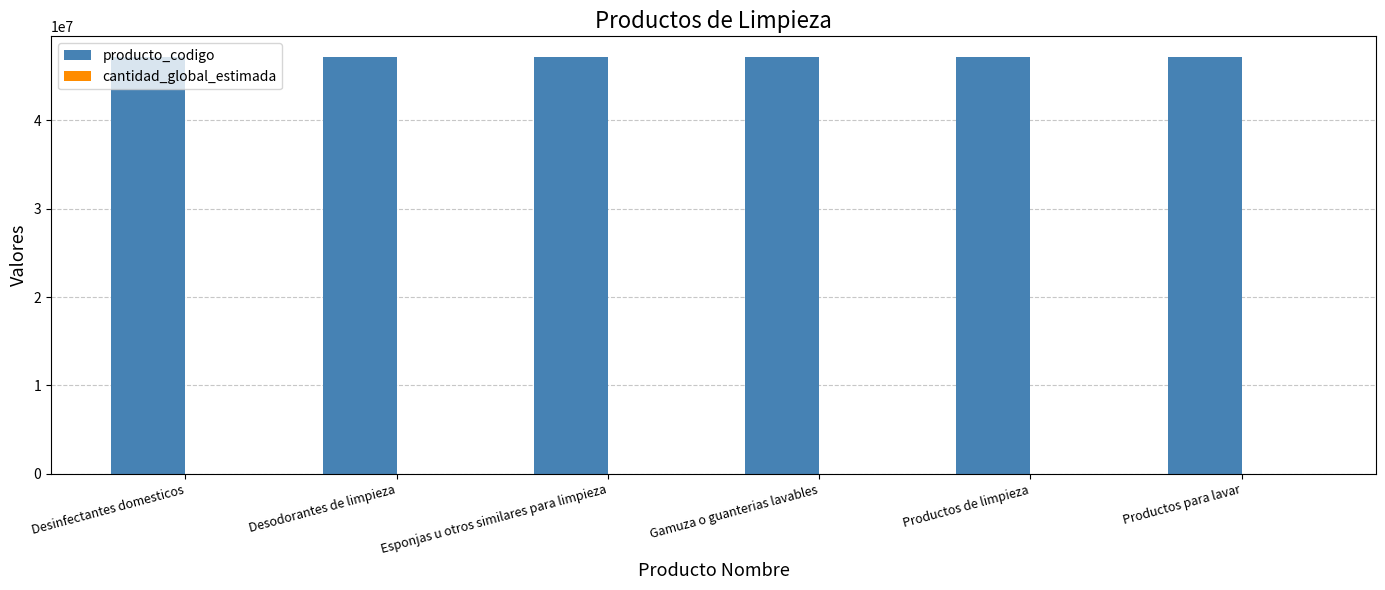

How many groups of bars are there?

6